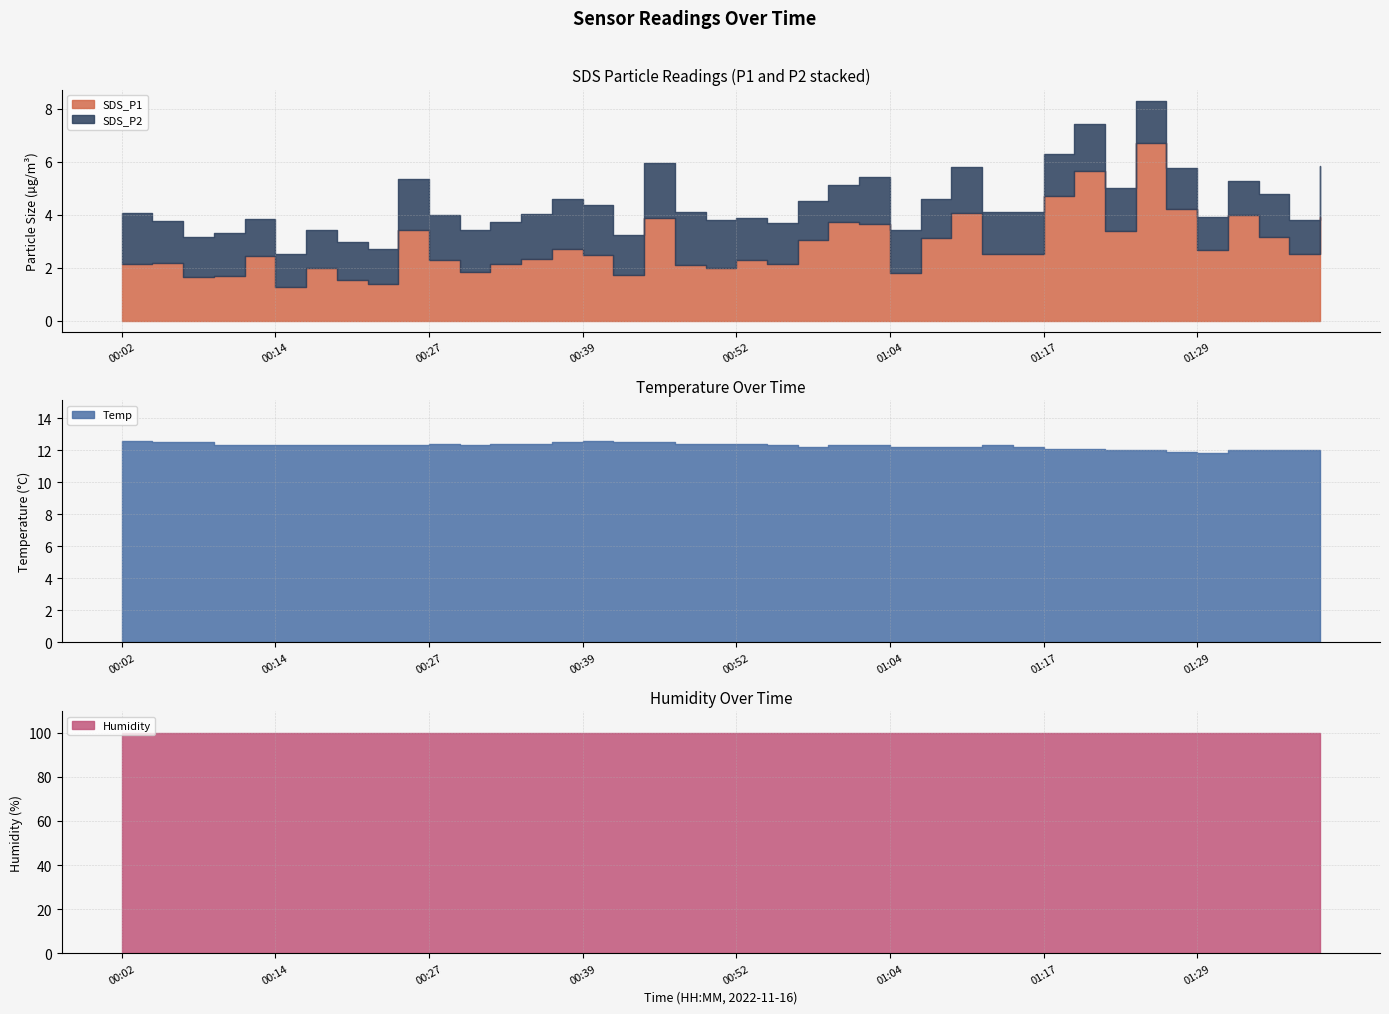

What position from the right is 00:59?

17